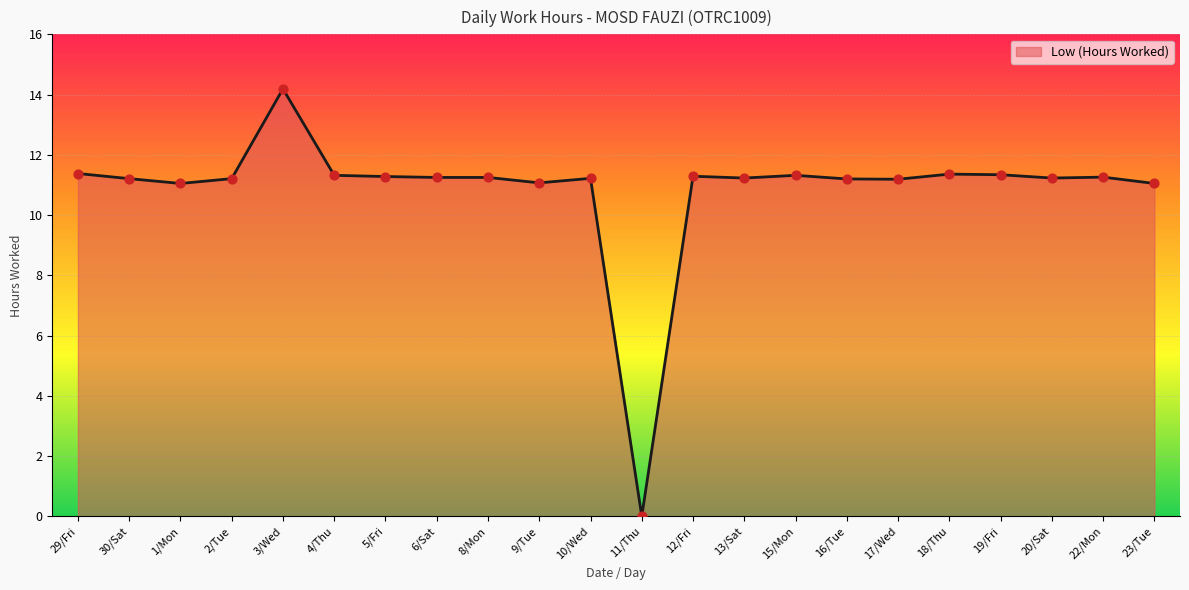

What is the change in value from 3/Wed to 22/Mon?

-2.9